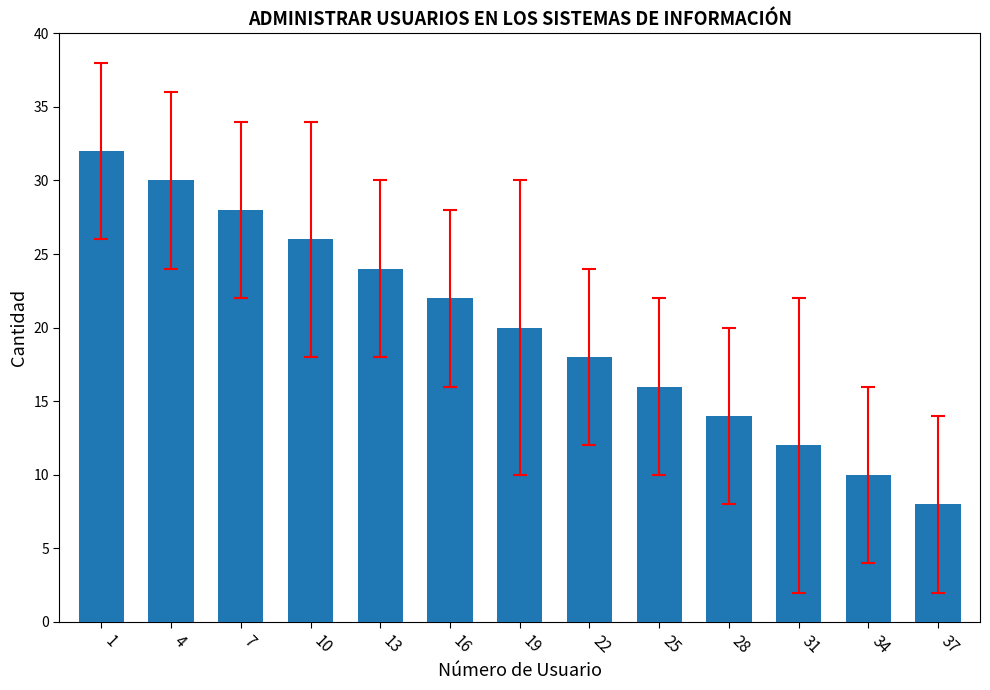

Rank the categories by value from highest to lowest.

1, 4, 7, 10, 13, 16, 19, 22, 25, 28, 31, 34, 37